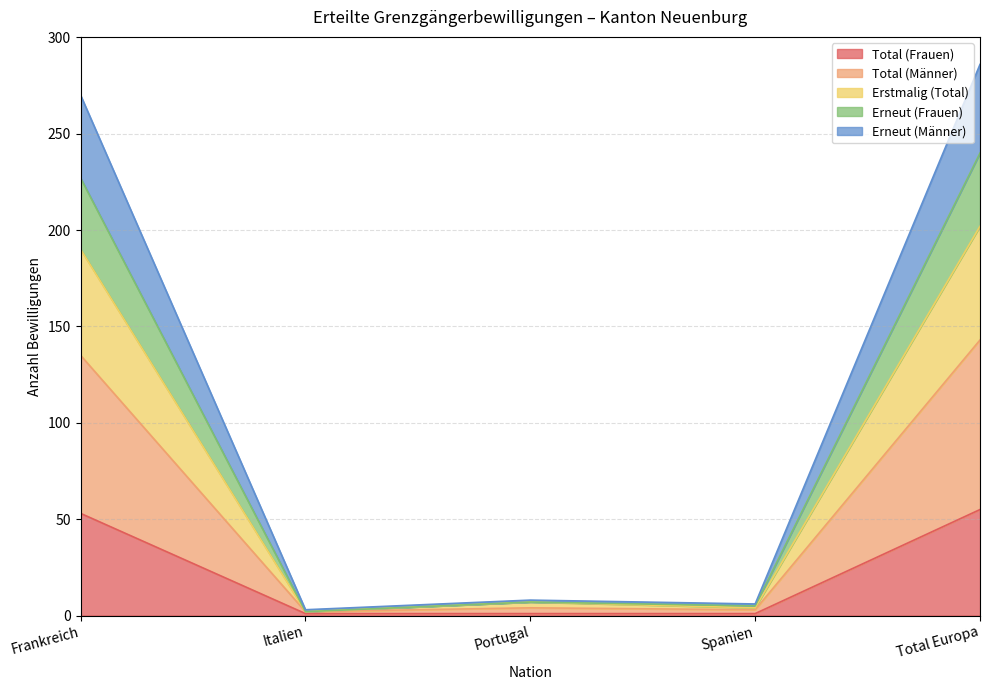

Is it true that Total (Frauen) equals 27 at Frankreich?

False